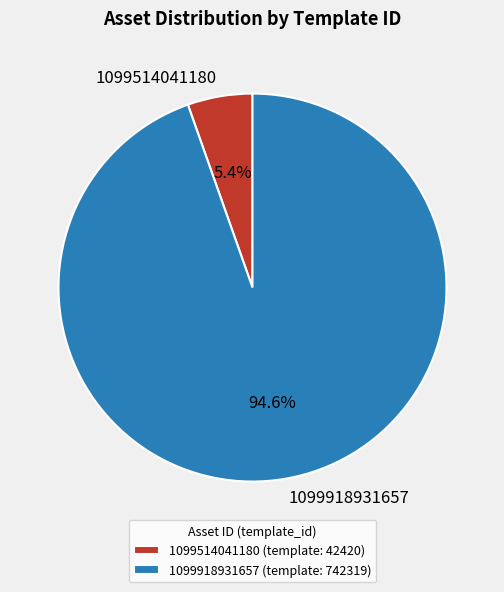

Which has a higher value, 1099514041180 or 1099918931657?

1099918931657